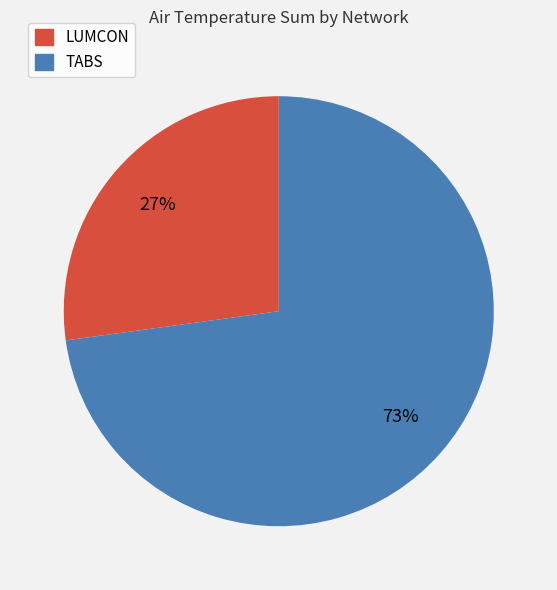

Count the number of slices in the pie.

2